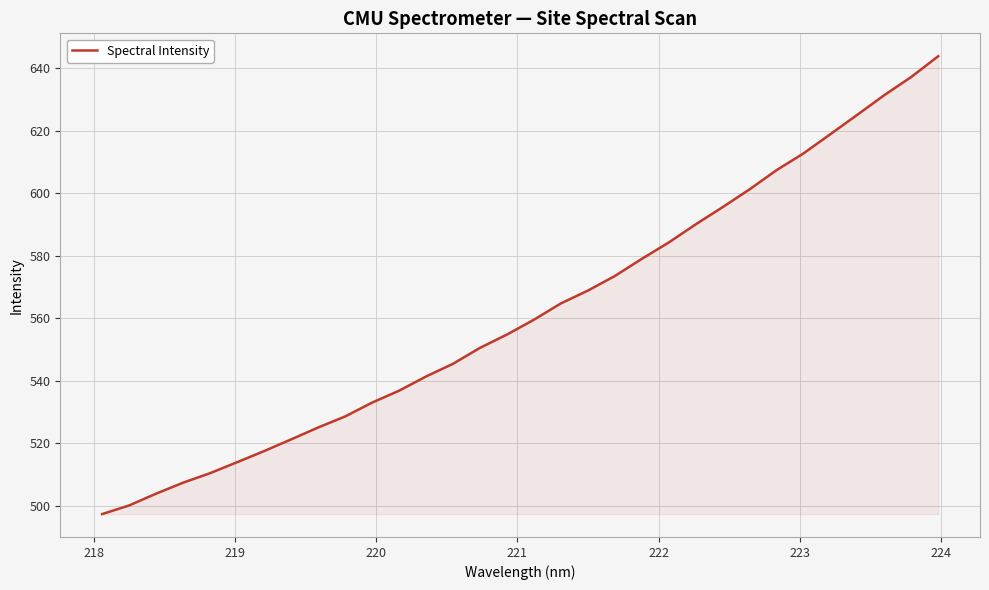

What is the maximum value shown in the chart?

643.8